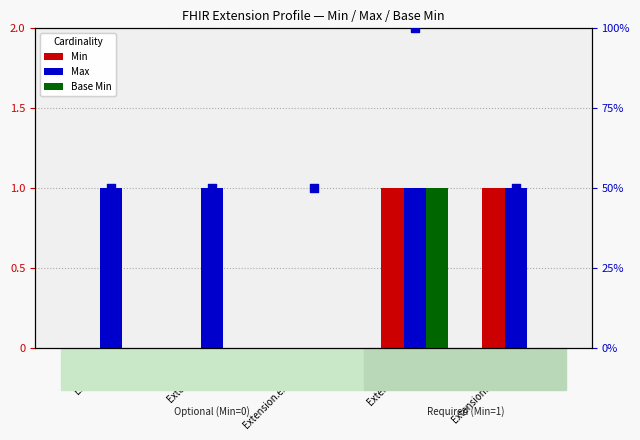

Which series contains the lowest Y value?

Min